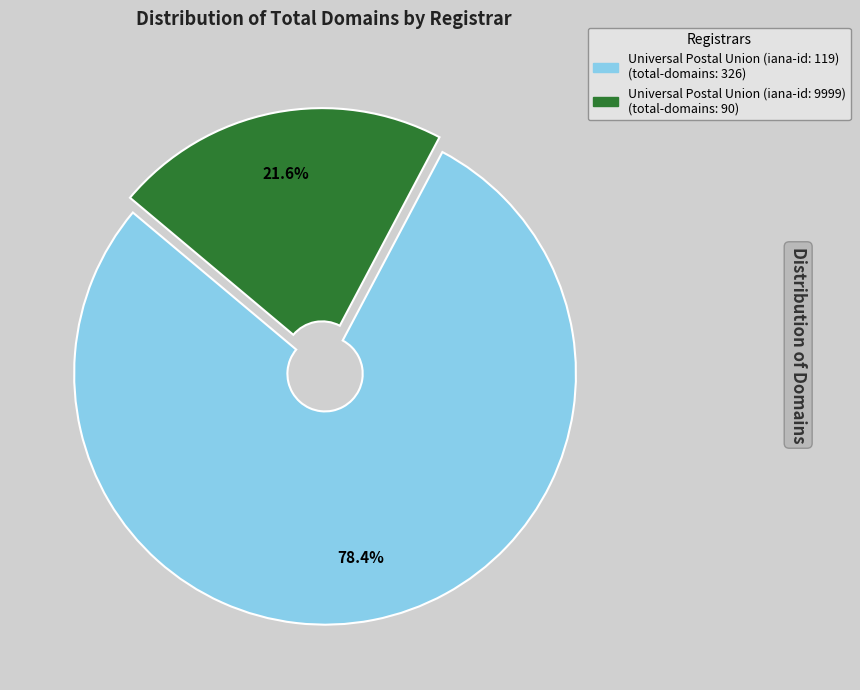

Rank the categories by value from lowest to highest.

Universal Postal Union (iana-id: 9999), Universal Postal Union (iana-id: 119)